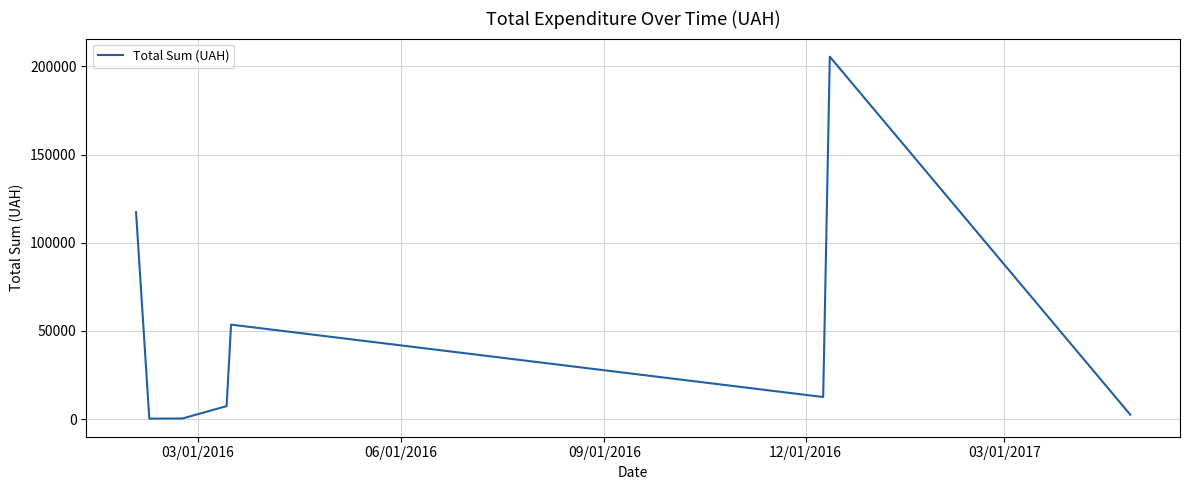

What is the difference between the maximum and minimum values?

205331.9